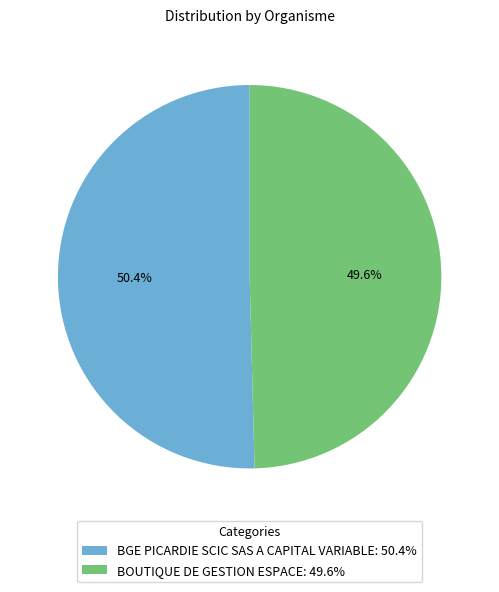

Count the number of slices in the pie.

2